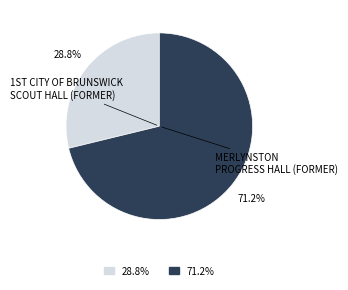

To the nearest percent, what is the average slice percentage?

50%